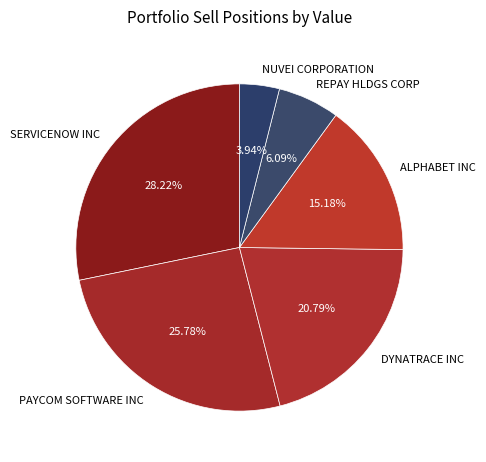

Does REPAY HLDGS CORP represent more than half of the total?

No